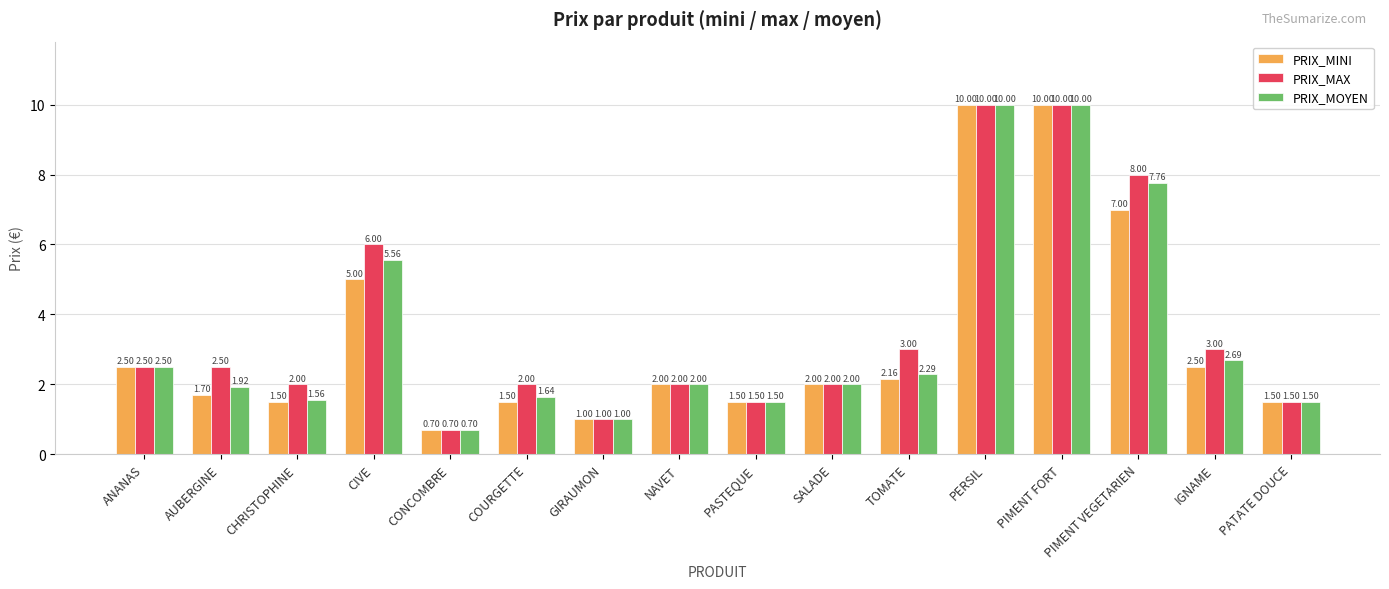

Which series has the largest total across all categories?

PRIX_MAX